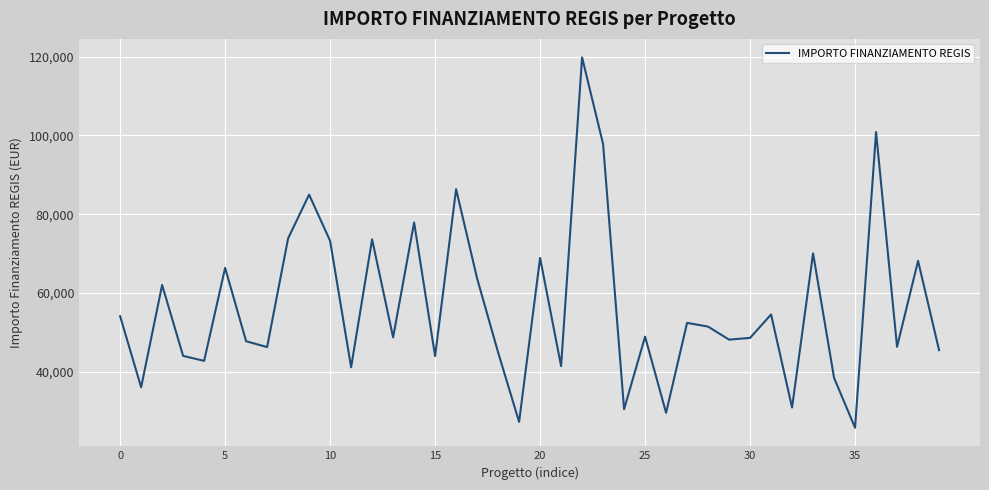

What is the difference between the maximum and minimum values?

93941.0